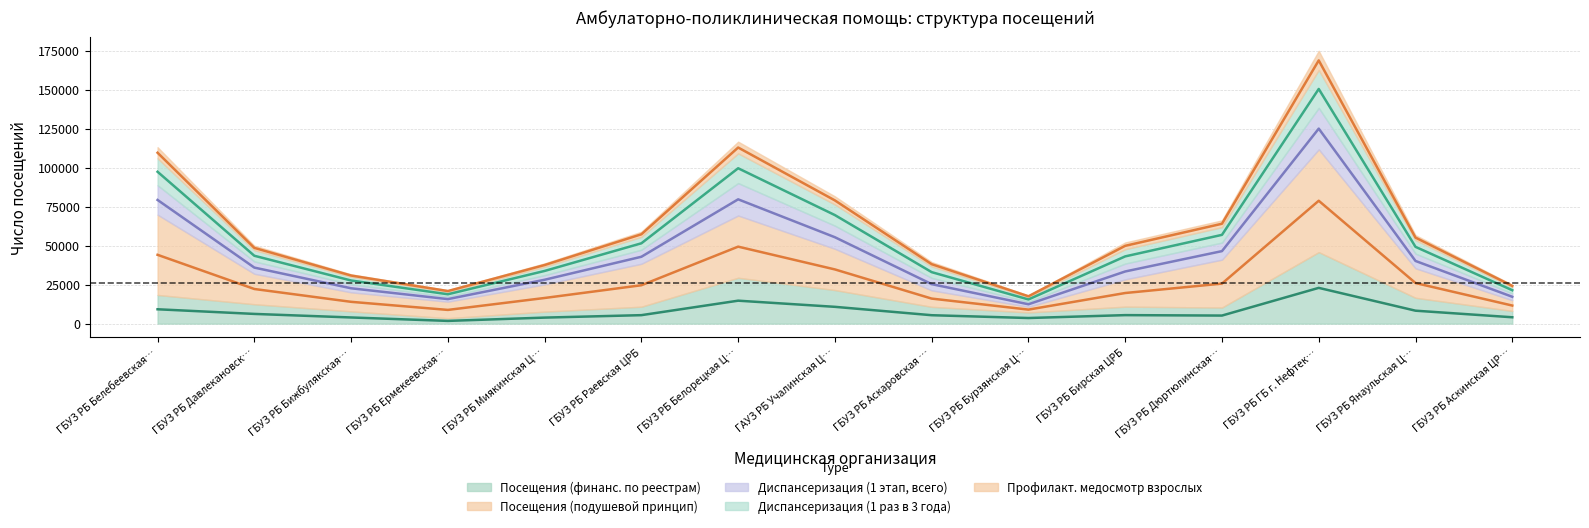

True or false: Посещения (финанс. по реестрам) has a value of 5379.5 at ГБУЗ РБ Аскаровская ….

True